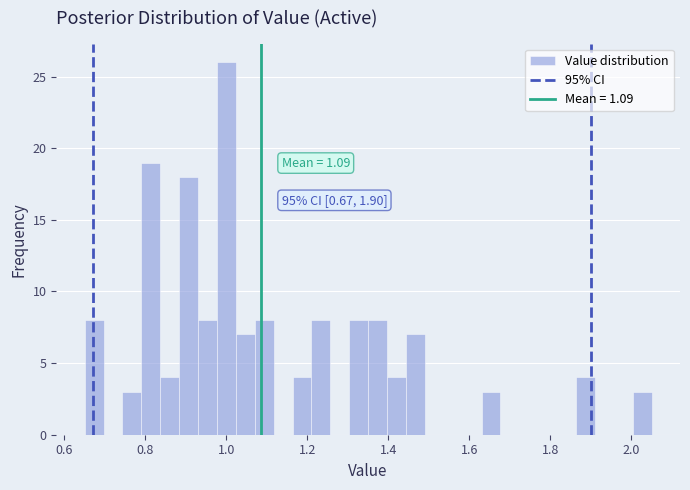

Read against the x-axis, roughly where is the centre of the tallest bar?

1.00